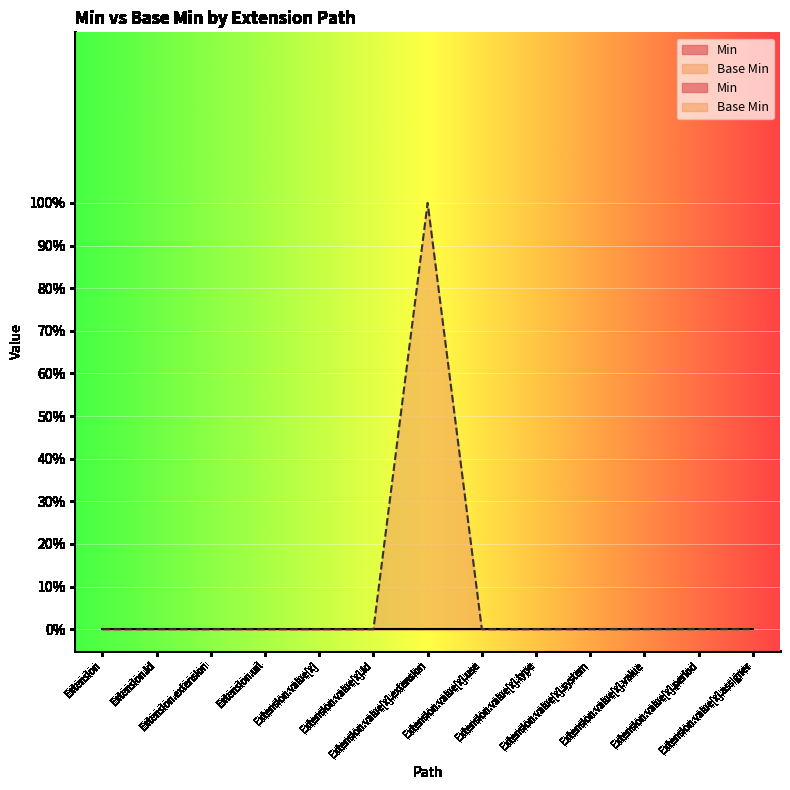

How many points are higher than both their immediate neighbors (excluding endpoints)?

1